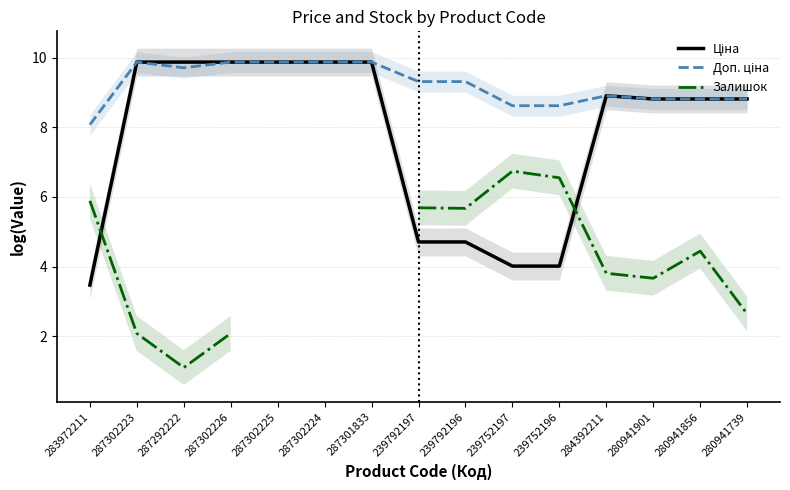

What is the minimum value shown in the chart?

1.1